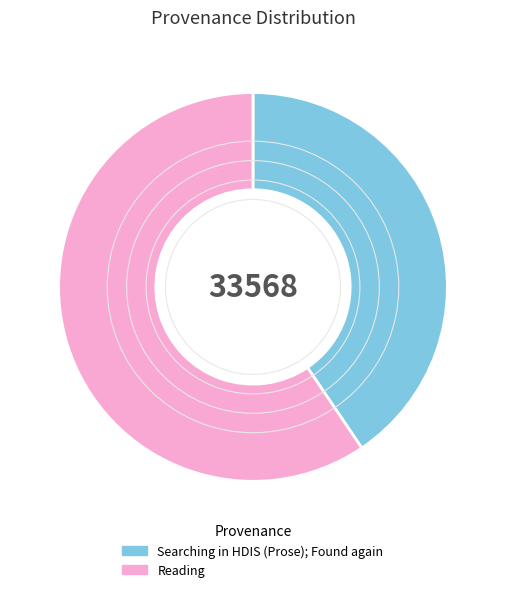

Rank the categories by value from highest to lowest.

Reading, Searching in HDIS (Prose); Found again